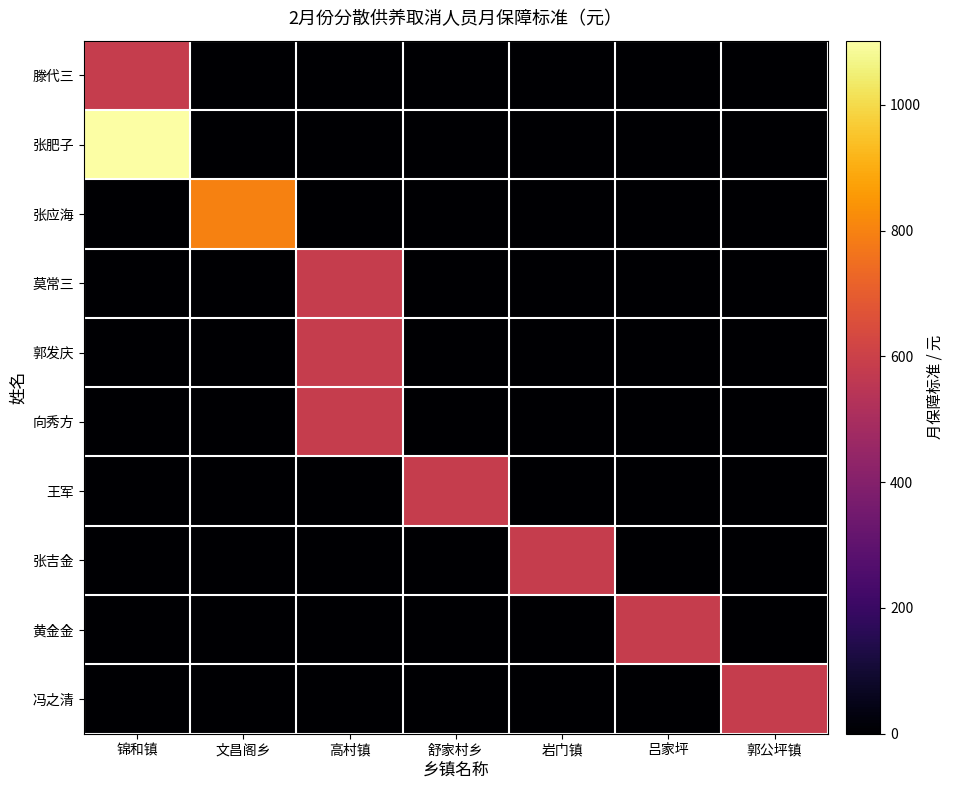

Reading left to right, extract all data points from this chart.

滕代三: 锦和镇=585	文昌阁乡=0	高村镇=0	舒家村乡=0	岩门镇=0	吕家坪=0	郭公坪镇=0
张肥子: 锦和镇=1102	文昌阁乡=0	高村镇=0	舒家村乡=0	岩门镇=0	吕家坪=0	郭公坪镇=0
张应海: 锦和镇=0	文昌阁乡=800	高村镇=0	舒家村乡=0	岩门镇=0	吕家坪=0	郭公坪镇=0
莫常三: 锦和镇=0	文昌阁乡=0	高村镇=585	舒家村乡=0	岩门镇=0	吕家坪=0	郭公坪镇=0
郭发庆: 锦和镇=0	文昌阁乡=0	高村镇=585	舒家村乡=0	岩门镇=0	吕家坪=0	郭公坪镇=0
向秀方: 锦和镇=0	文昌阁乡=0	高村镇=585	舒家村乡=0	岩门镇=0	吕家坪=0	郭公坪镇=0
王军: 锦和镇=0	文昌阁乡=0	高村镇=0	舒家村乡=585	岩门镇=0	吕家坪=0	郭公坪镇=0
张吉金: 锦和镇=0	文昌阁乡=0	高村镇=0	舒家村乡=0	岩门镇=585	吕家坪=0	郭公坪镇=0
黄金金: 锦和镇=0	文昌阁乡=0	高村镇=0	舒家村乡=0	岩门镇=0	吕家坪=585	郭公坪镇=0
冯之清: 锦和镇=0	文昌阁乡=0	高村镇=0	舒家村乡=0	岩门镇=0	吕家坪=0	郭公坪镇=585